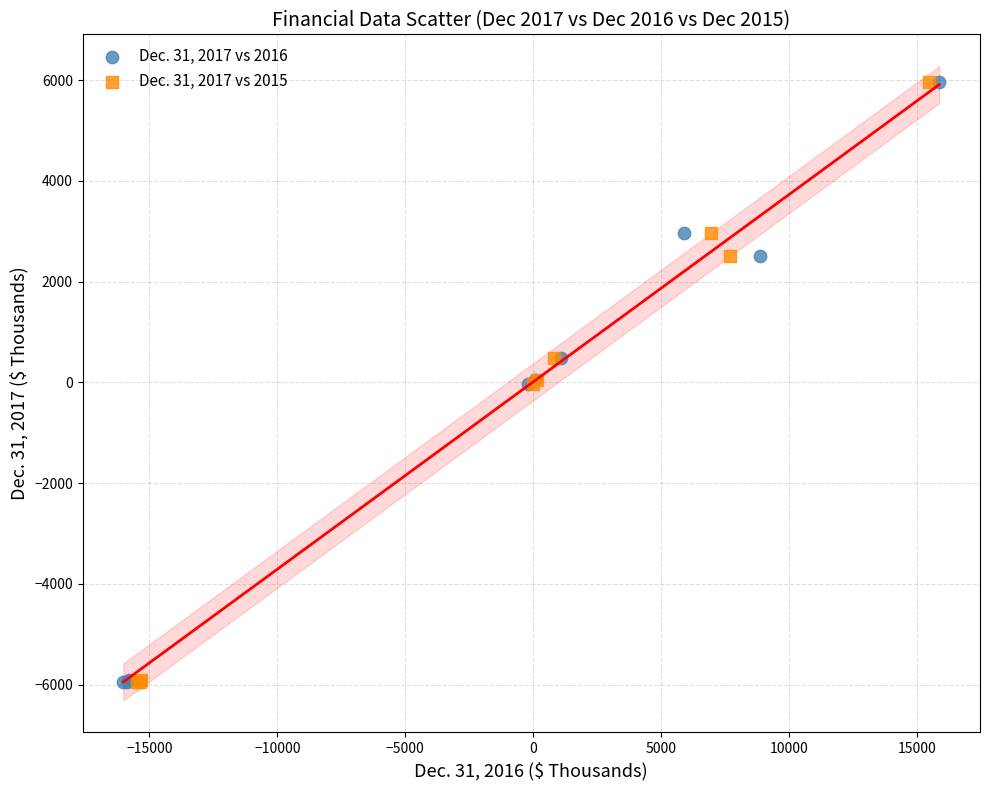

What are all the series names shown in the legend?

Dec. 31, 2017 vs 2016, Dec. 31, 2017 vs 2015